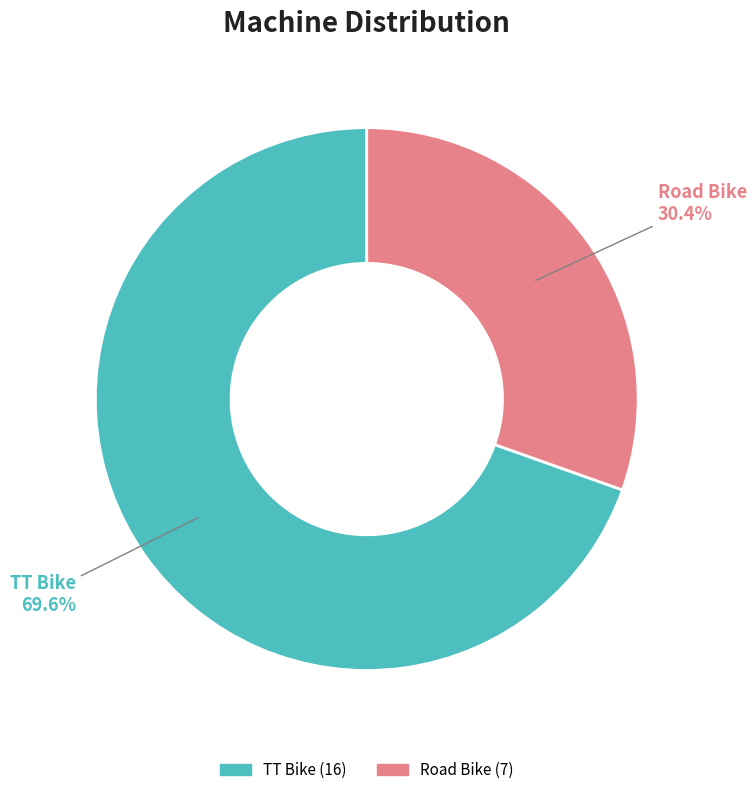

To the nearest percent, what is the combined percentage of TT Bike and Road Bike?

100%